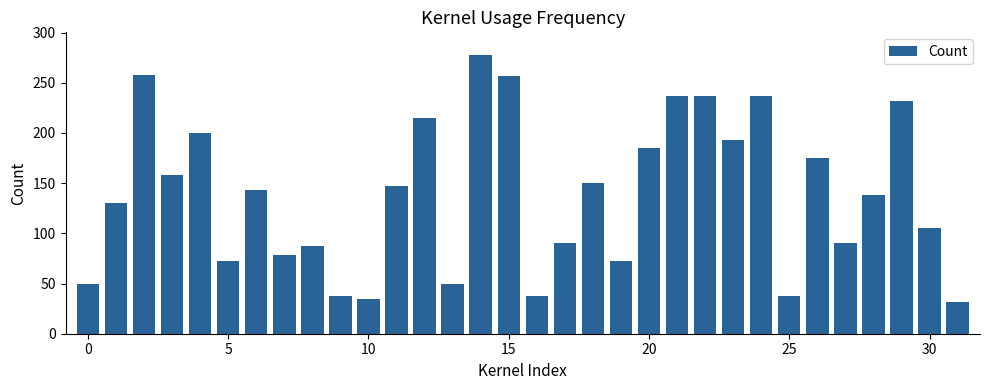

What is the value of the 31st bar from the left?

105